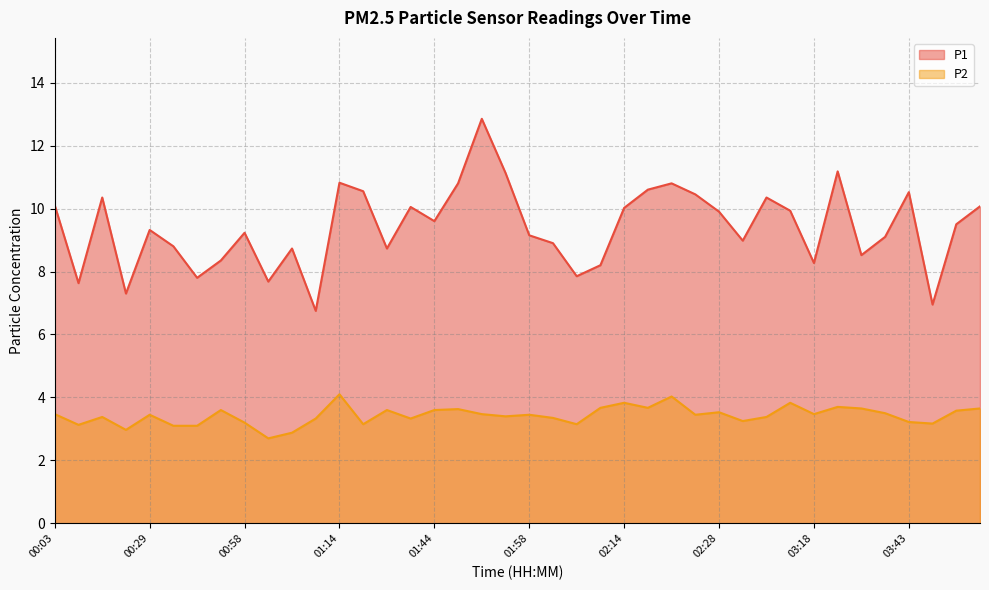

What is the difference between the maximum and minimum values in the P2 series?

1.4